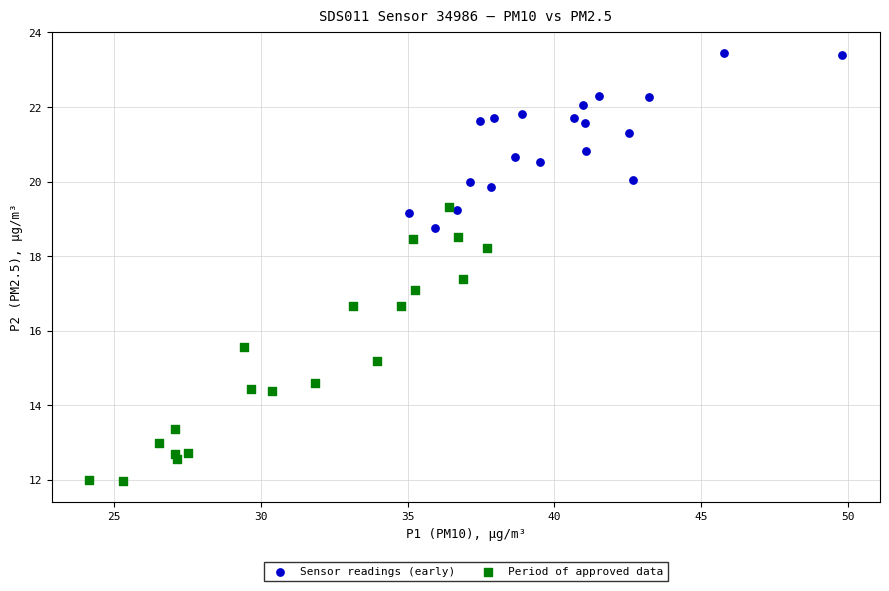

Which series has the largest Y range (max minus min)?

Period of approved data